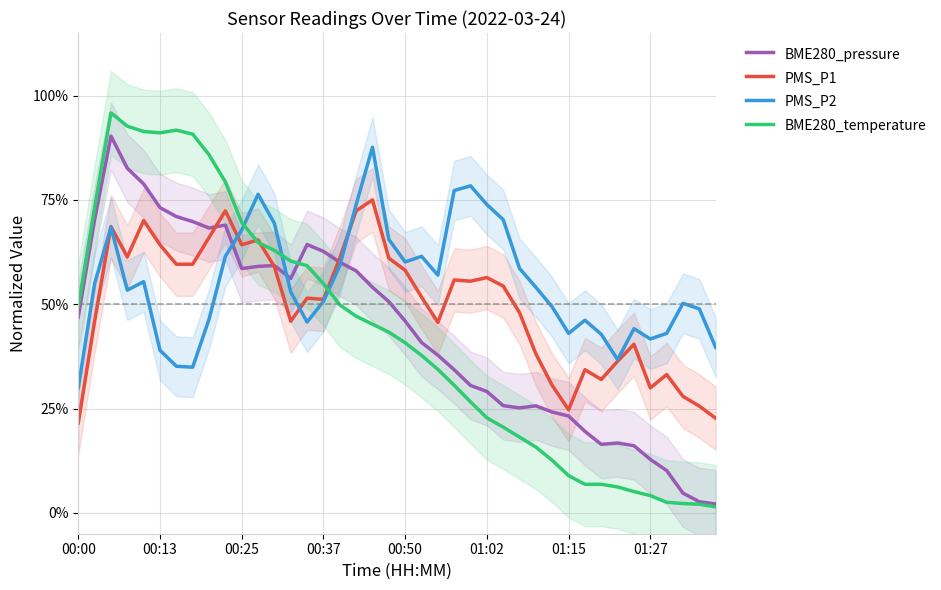

What is the spread (max minus min) of values at 39?

0.4